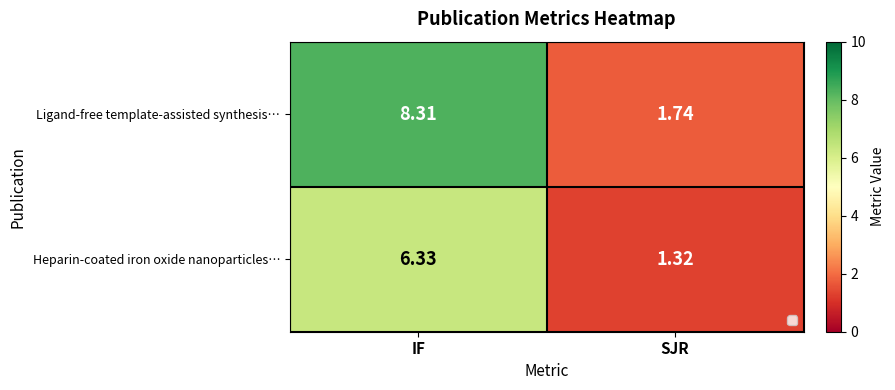

At how many categories does at least one series exceed 3?

1